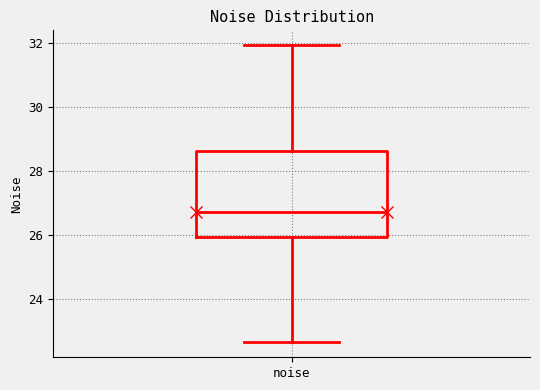

Where does the median line of the box for noise sit on the y-axis? The values are not printed on the chart, so give them approximately, as read against the axis.

26.8